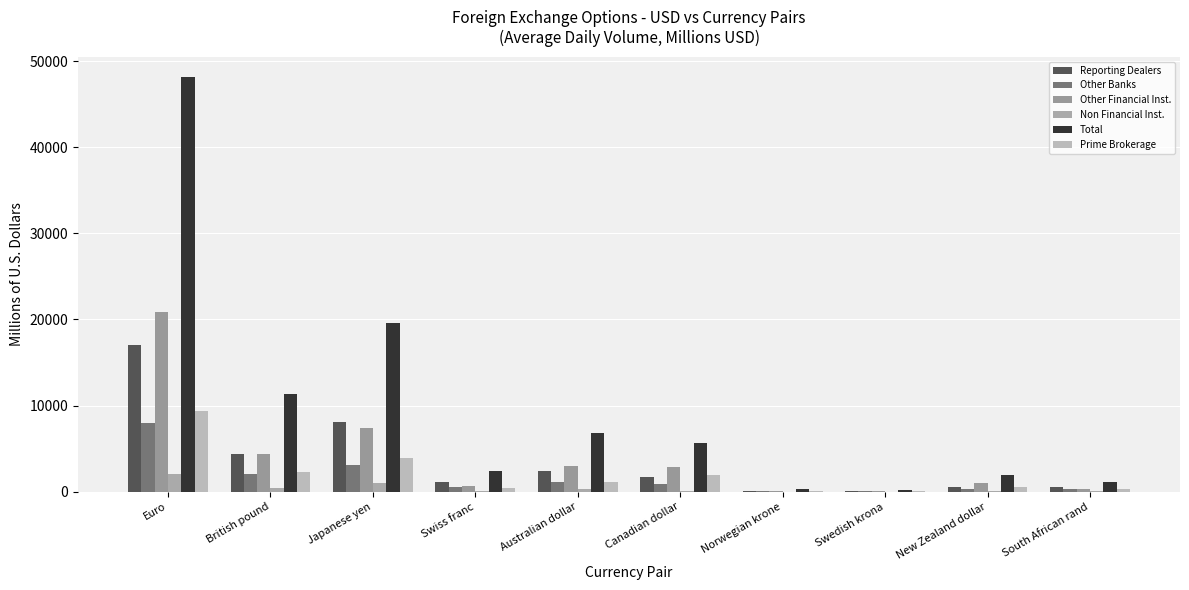

What is the difference between the second highest and minimum values in the Reporting Dealers series?

8018.2